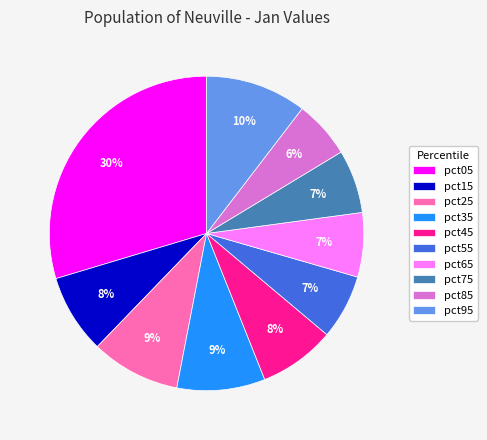

To the nearest percent, what is the difference between the largest and smallest slice percentages?

24%